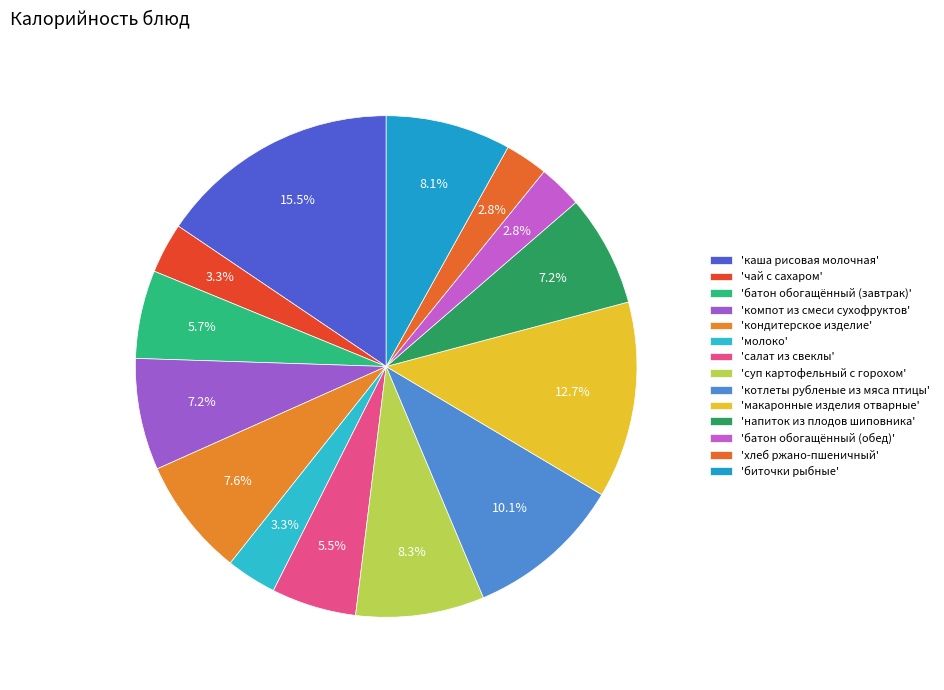

How many segments does this pie chart have?

14